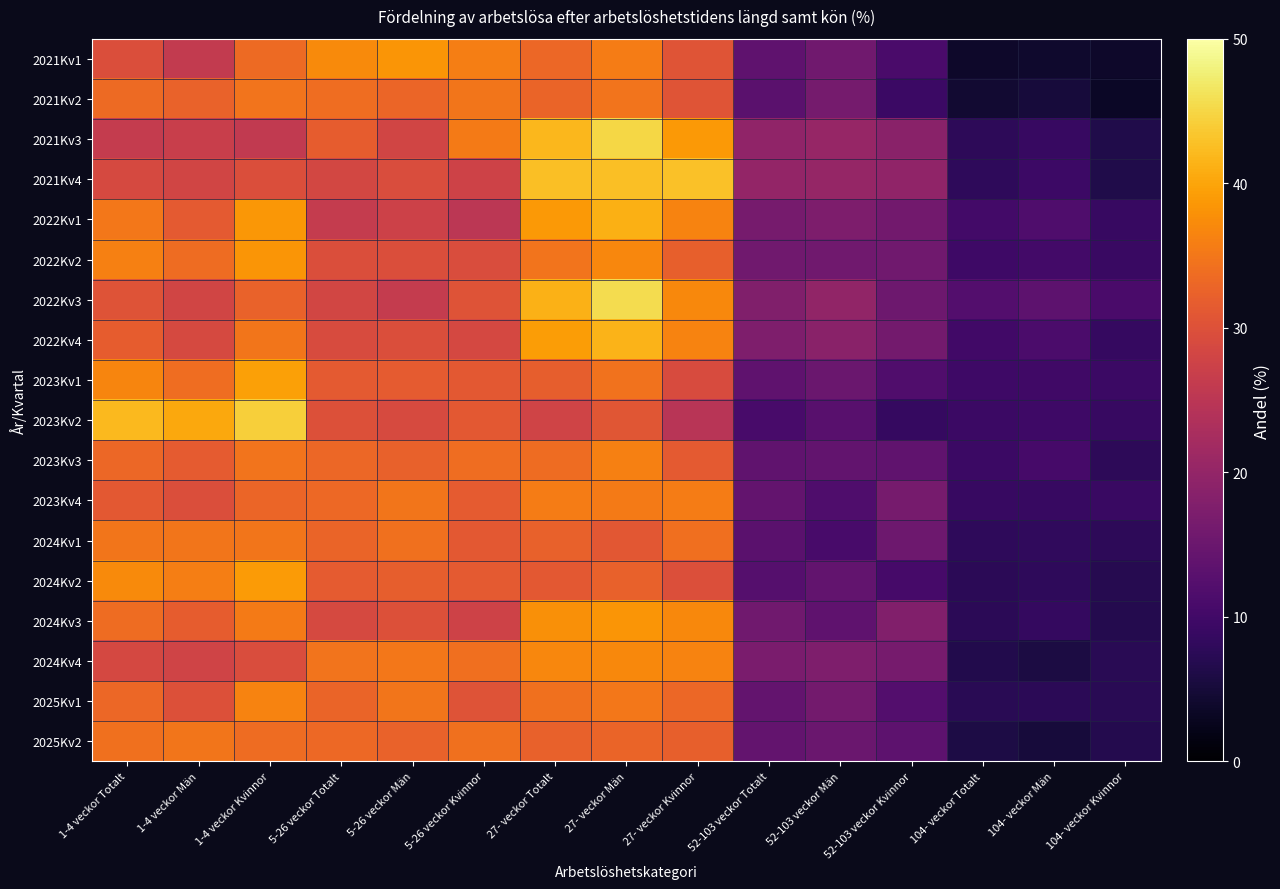

At how many categories does at least one series exceed 26?

9